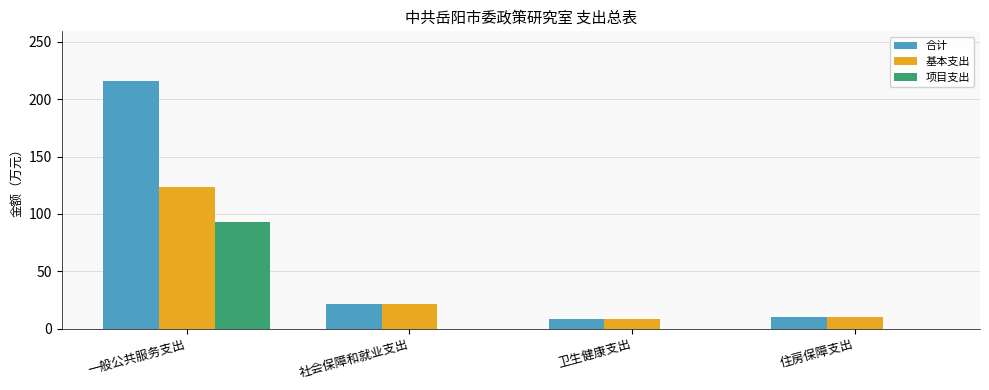

How many data points does each series have?

4